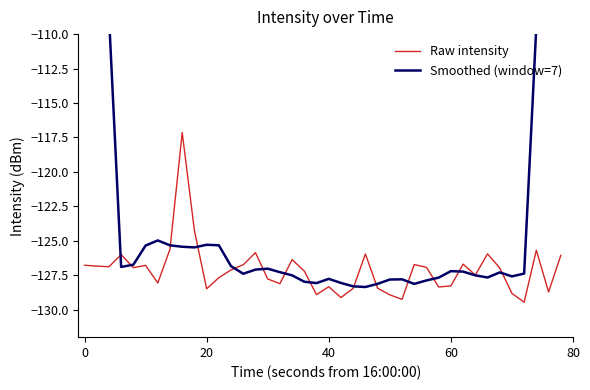

What is the highest value of the Raw intensity series?

-117.1